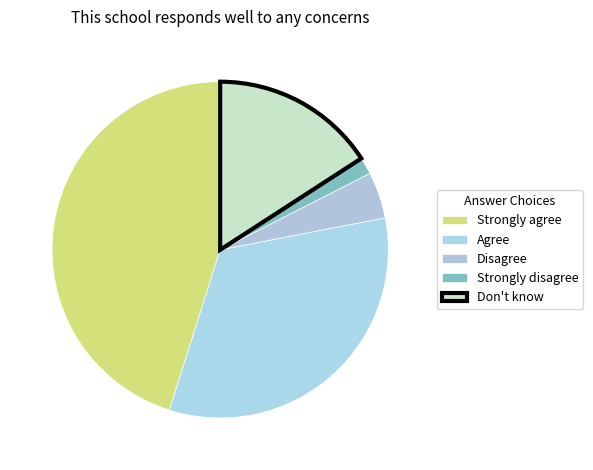

Which category has the smallest portion of the pie?

Strongly disagree